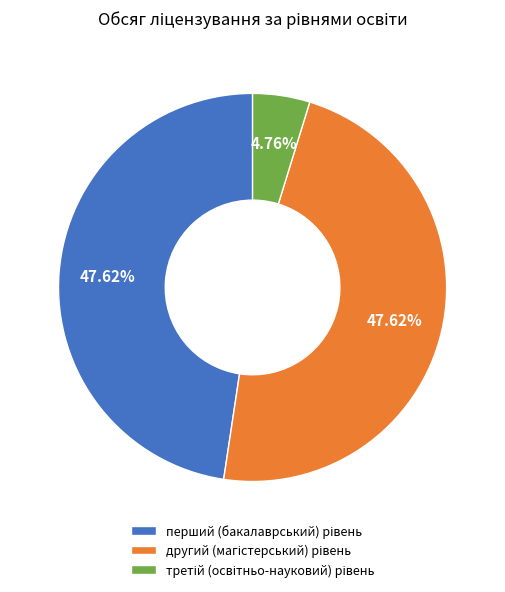

Does any single category account for the majority?

No